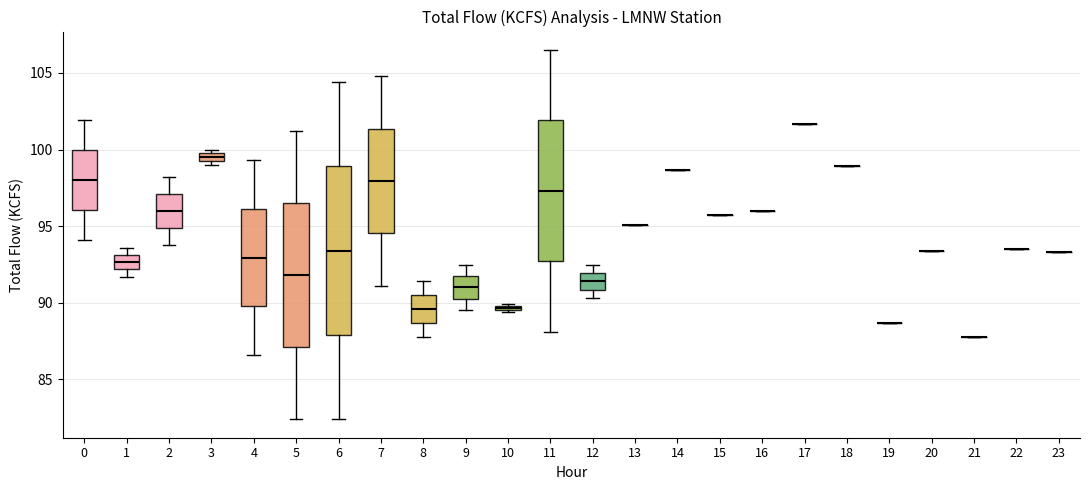

Comparing the boxes themselves (not the whiskers), which one is the tallest?

6